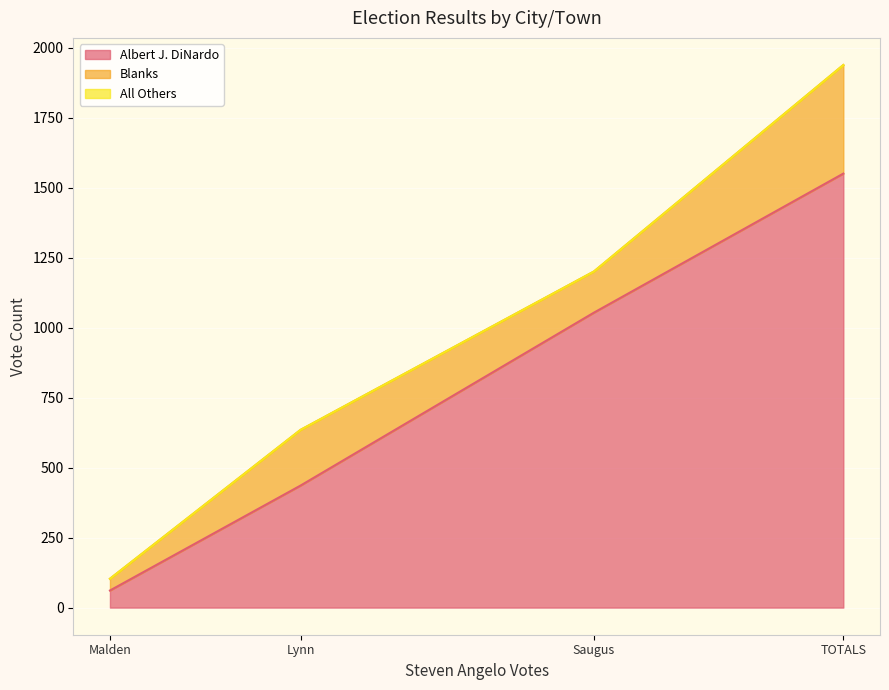

What is the lowest value of the Albert J. DiNardo series?

61